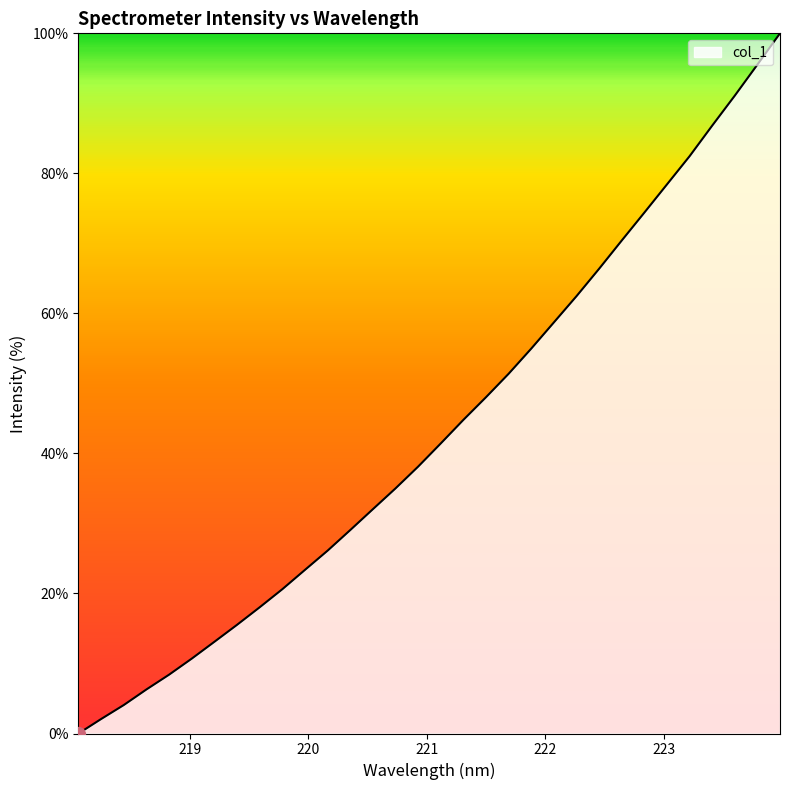

What is the greatest value displayed?

100.0